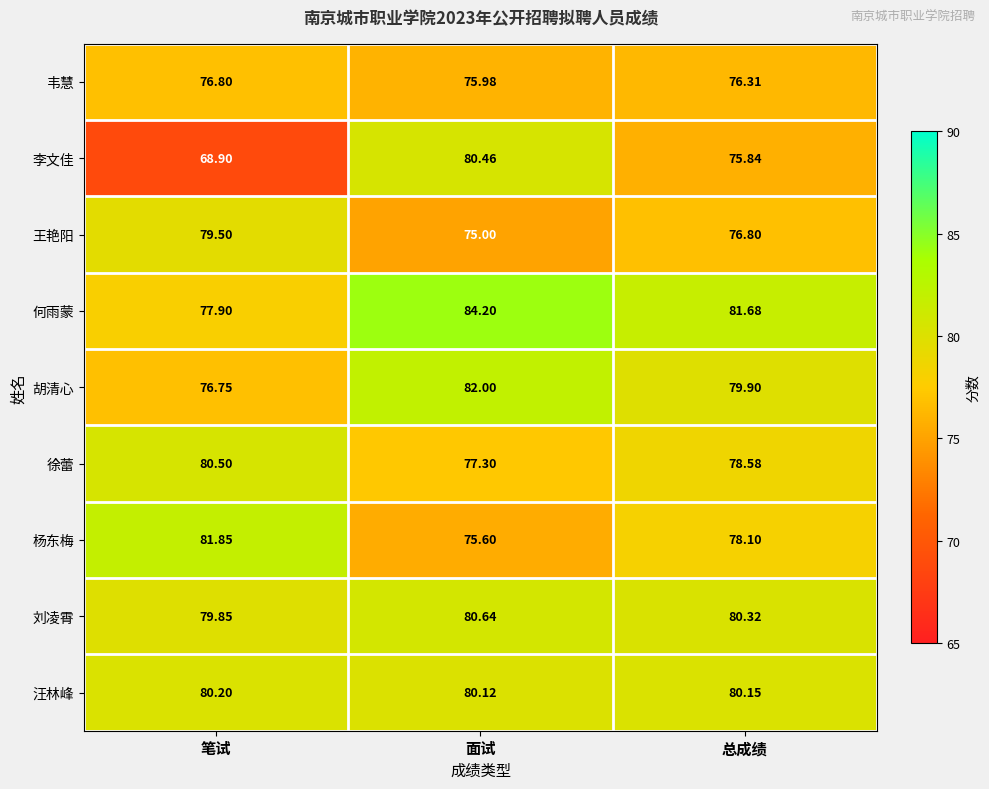

Which series has the largest range (max minus min)?

李文佳